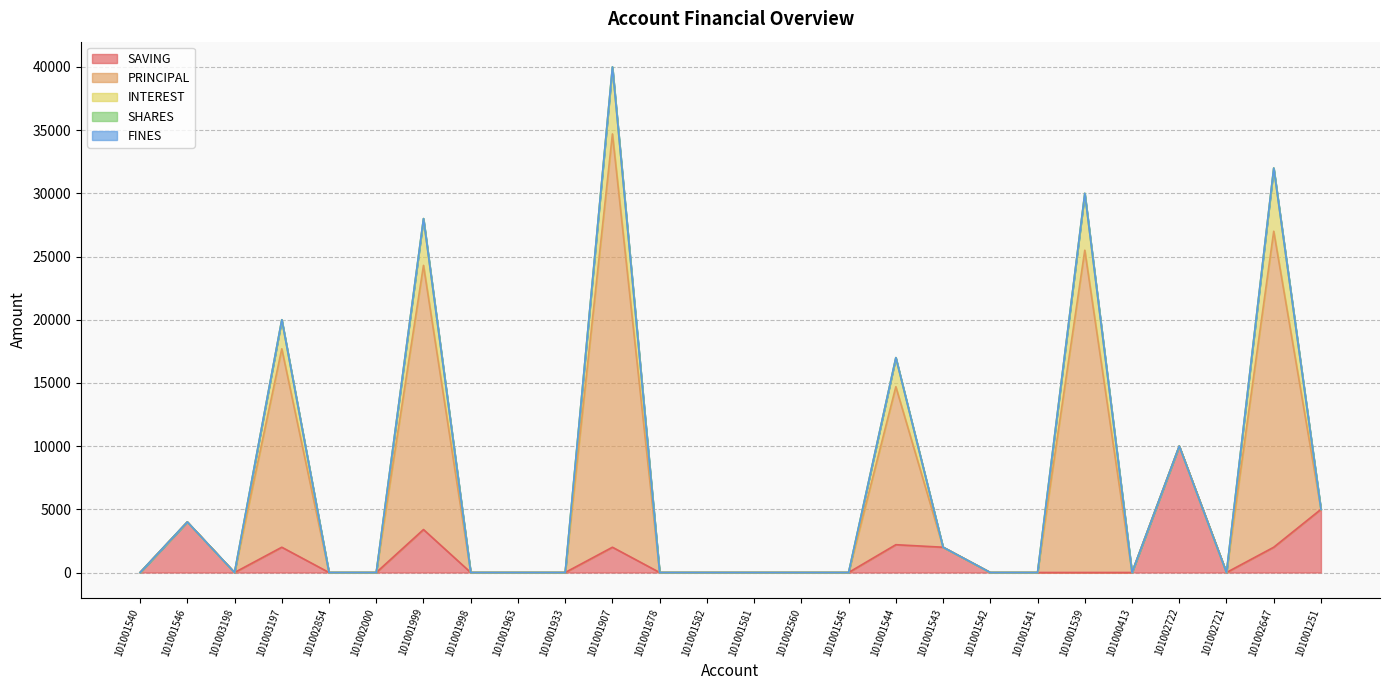

True or false: INTEREST and FINES cross at least once.

False